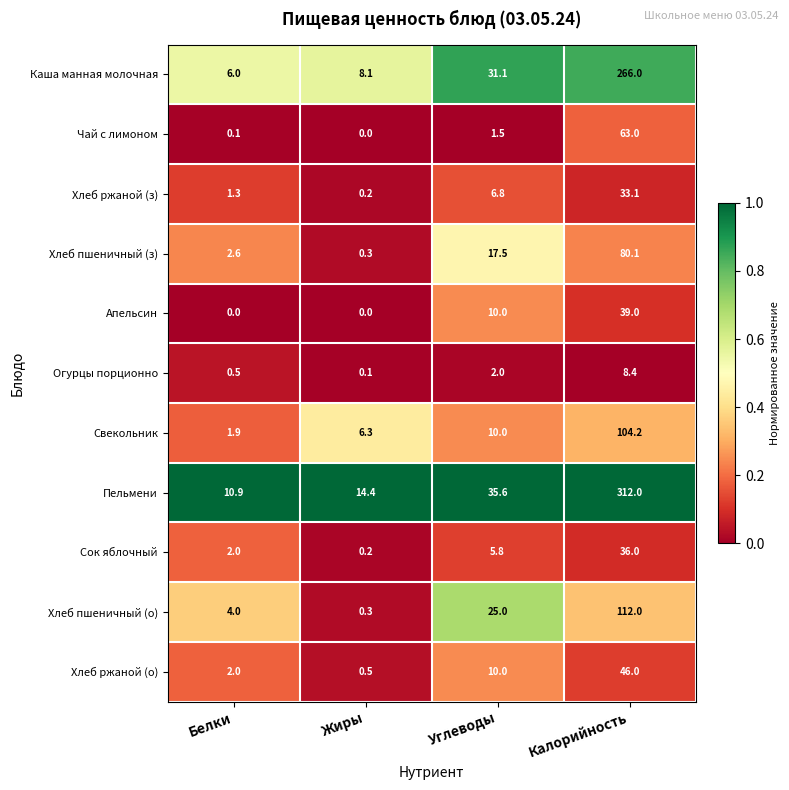

Between Белки and Углеводы, which series saw the biggest shift?

Каша манная молочная